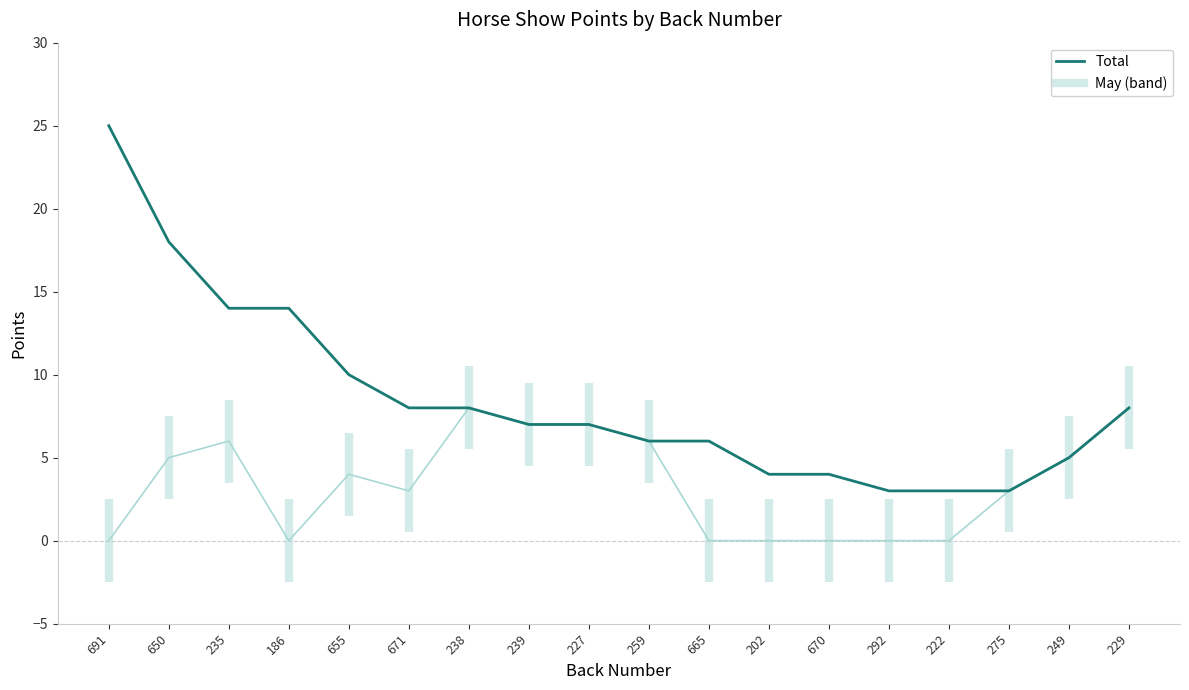

Reading left to right, what are all the values shown in this chart?

May: 691=0	650=5	235=6	186=0	655=4	671=3	238=8	239=7	227=7	259=6	665=0	202=0	670=0	292=0	222=0	275=3	249=5	229=8
Total: 691=25	650=18	235=14	186=14	655=10	671=8	238=8	239=7	227=7	259=6	665=6	202=4	670=4	292=3	222=3	275=3	249=5	229=8